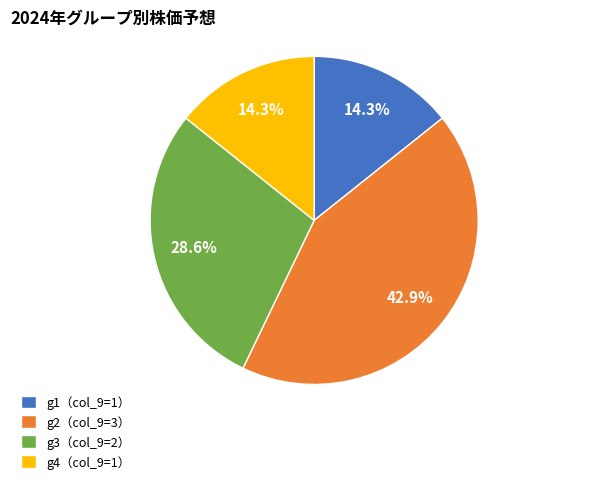

Does g2（col_9=3） account for over 50% of the chart?

No